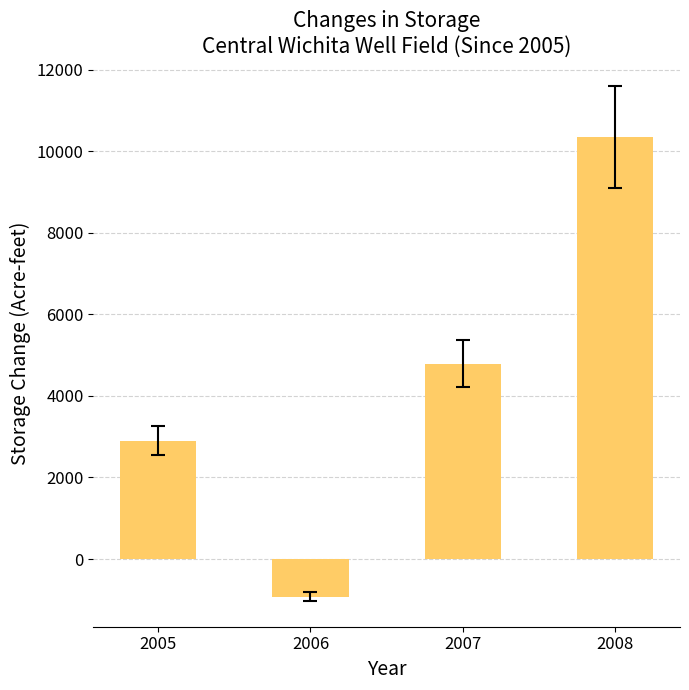

Rank the categories by value from lowest to highest.

2006, 2005, 2007, 2008